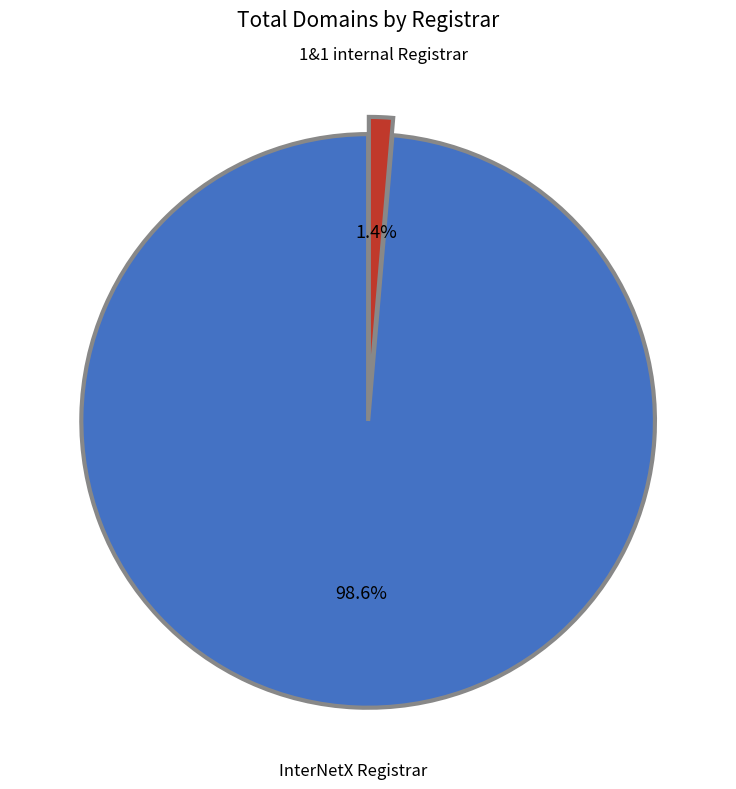

Between 1&1 internal Registrar and InterNetX Registrar, which is larger?

InterNetX Registrar